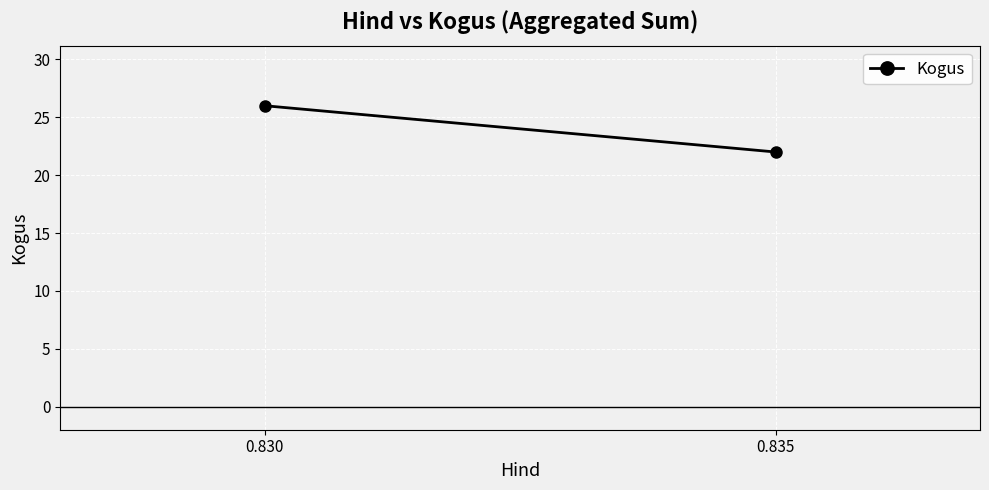

What is the average value?

24